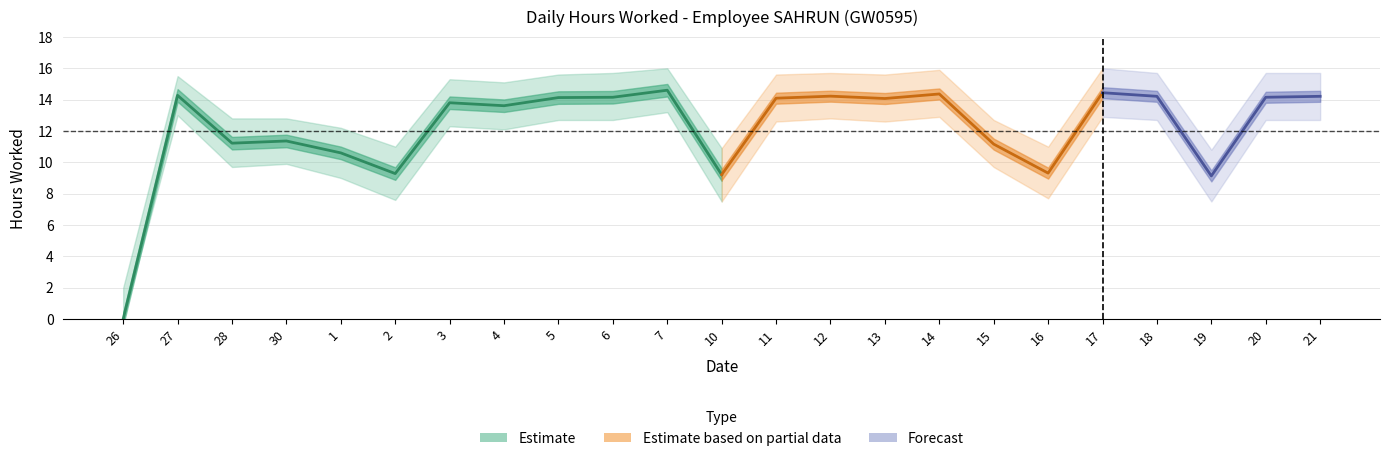

True or false: hours_worked has a value of 14.3 at 27-Tue.

True